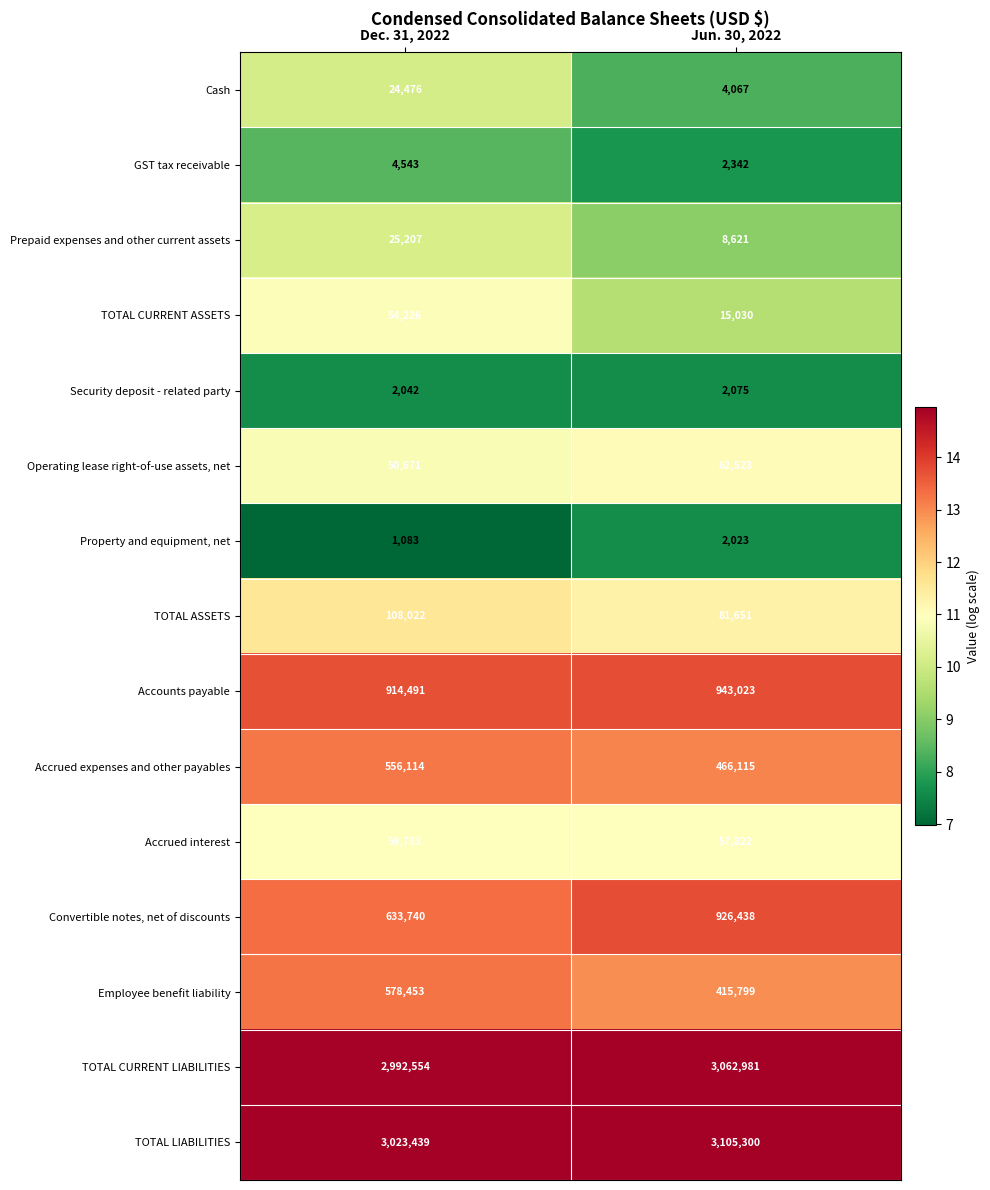

Which series has the widest spread of values?

Convertible notes, net of discounts